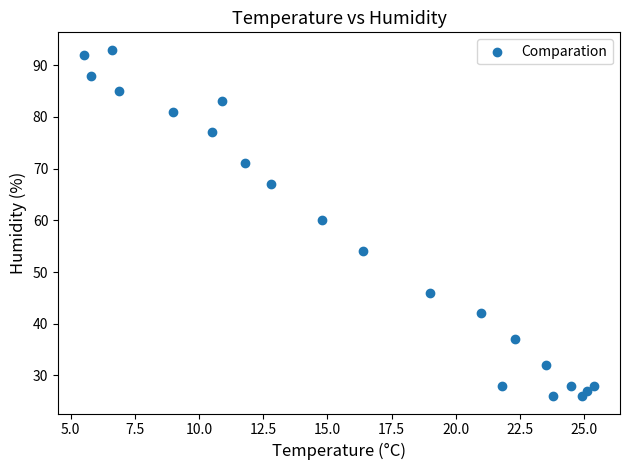

What is the range of Y values (max minus min)?

67